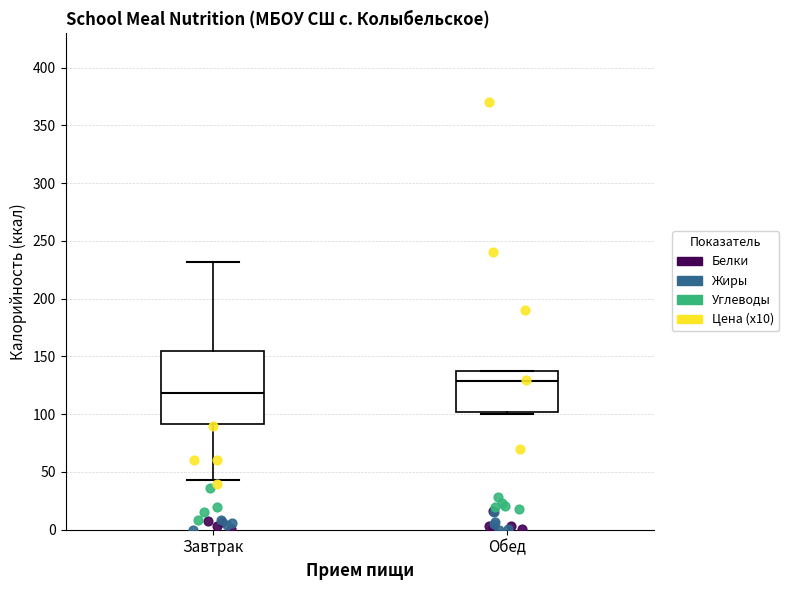

Reading left to right, read every box against the y-axis: the position of its median line, the range the box covers, and the ends of its whiskers. The values are not printed on the chart, so give them approximately, as read against the axis.

Завтрак: median 120, box 90 to 155, whiskers 45 to 230
Обед: median 130, box 100 to 135, whiskers 100 (just below the box's lower edge) to 135